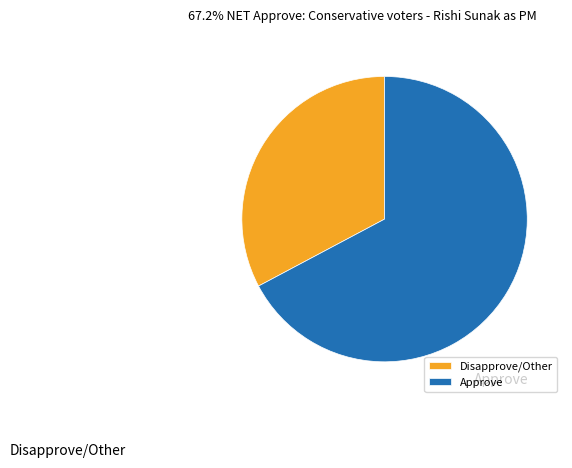

Is it true that Disapprove/Other is 33% of the pie?

True